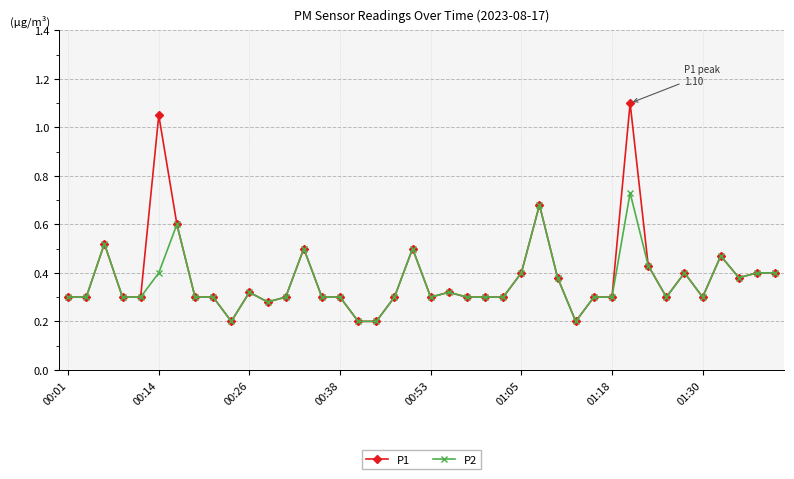

How many P2 values are between 0 and 1?

40